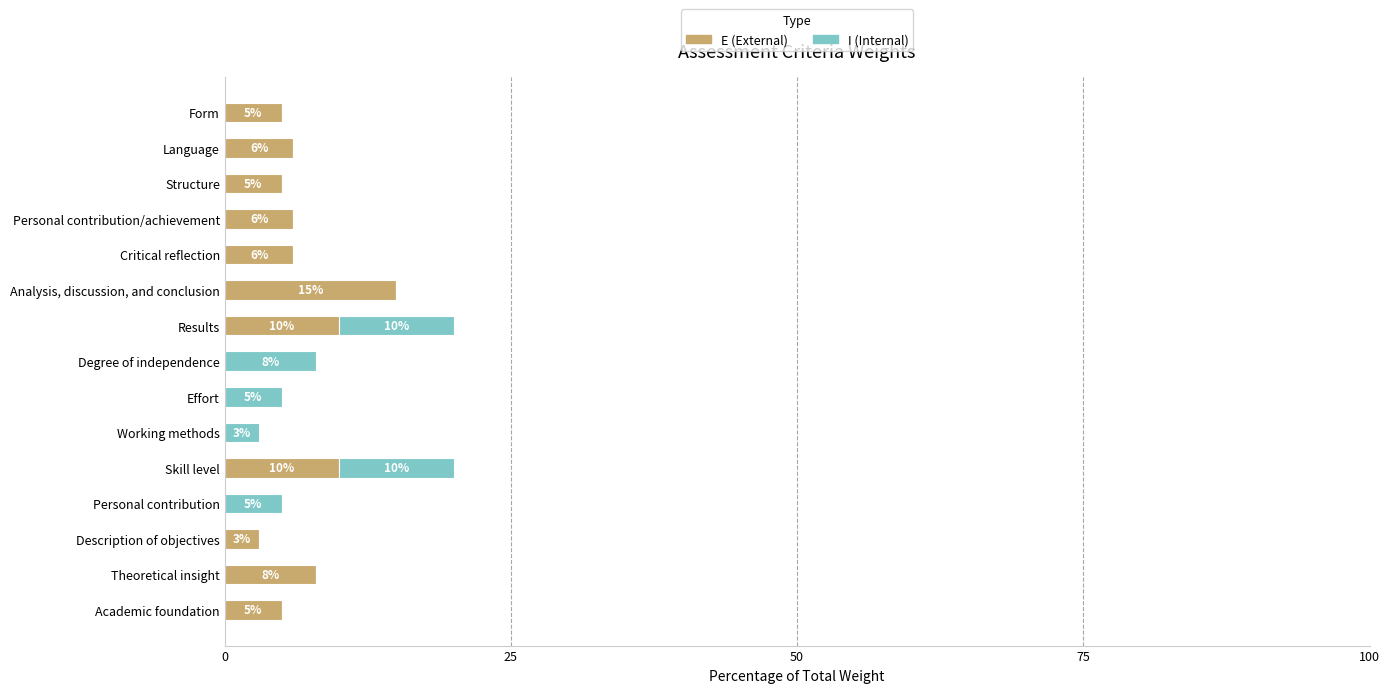

Is it true that E (External) equals 10 at Skill level?

True